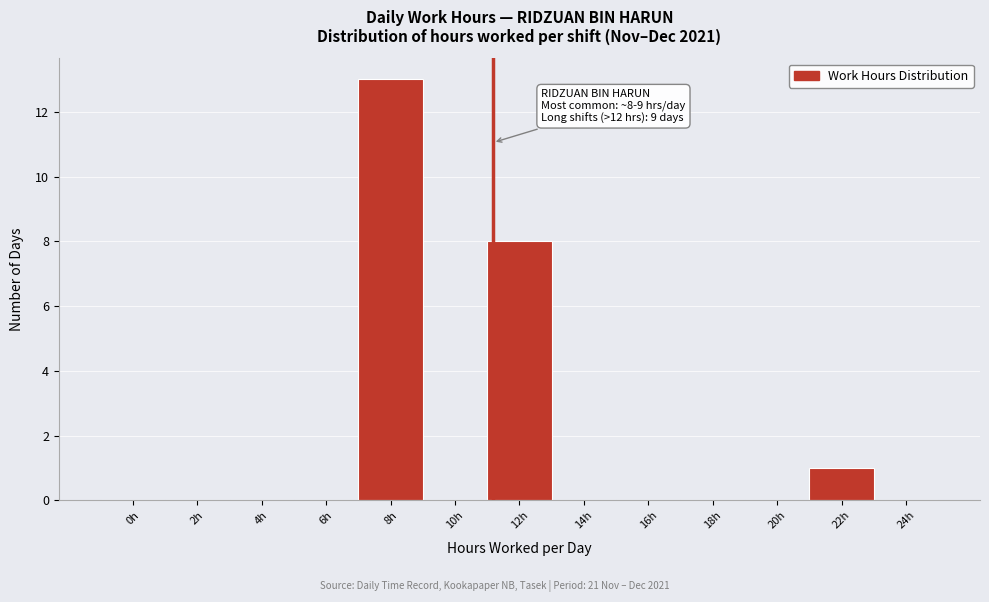

Reading right to left, extract all data points from this chart.

24h=0	22h=1	20h=0	18h=0	16h=0	14h=0	12h=8	10h=0	8h=13	6h=0	4h=0	2h=0	0h=0